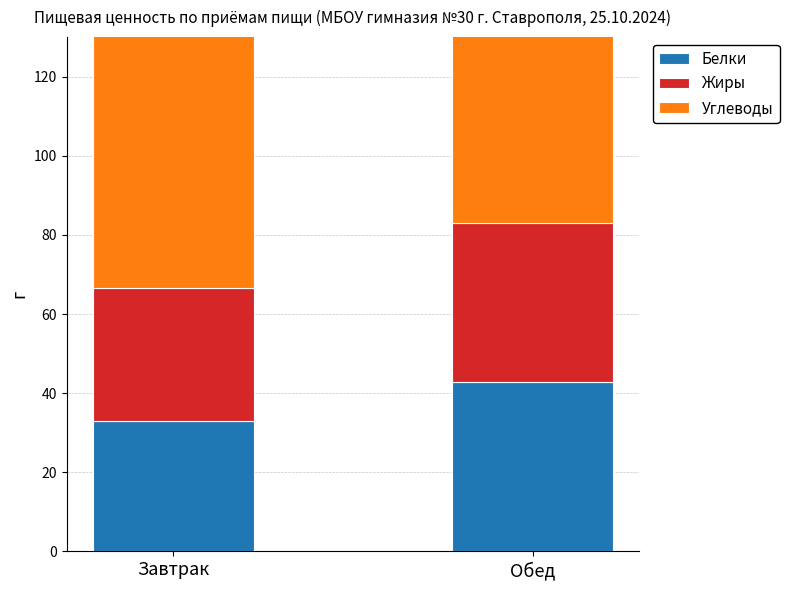

How many values in the Жиры series are below 39?

1